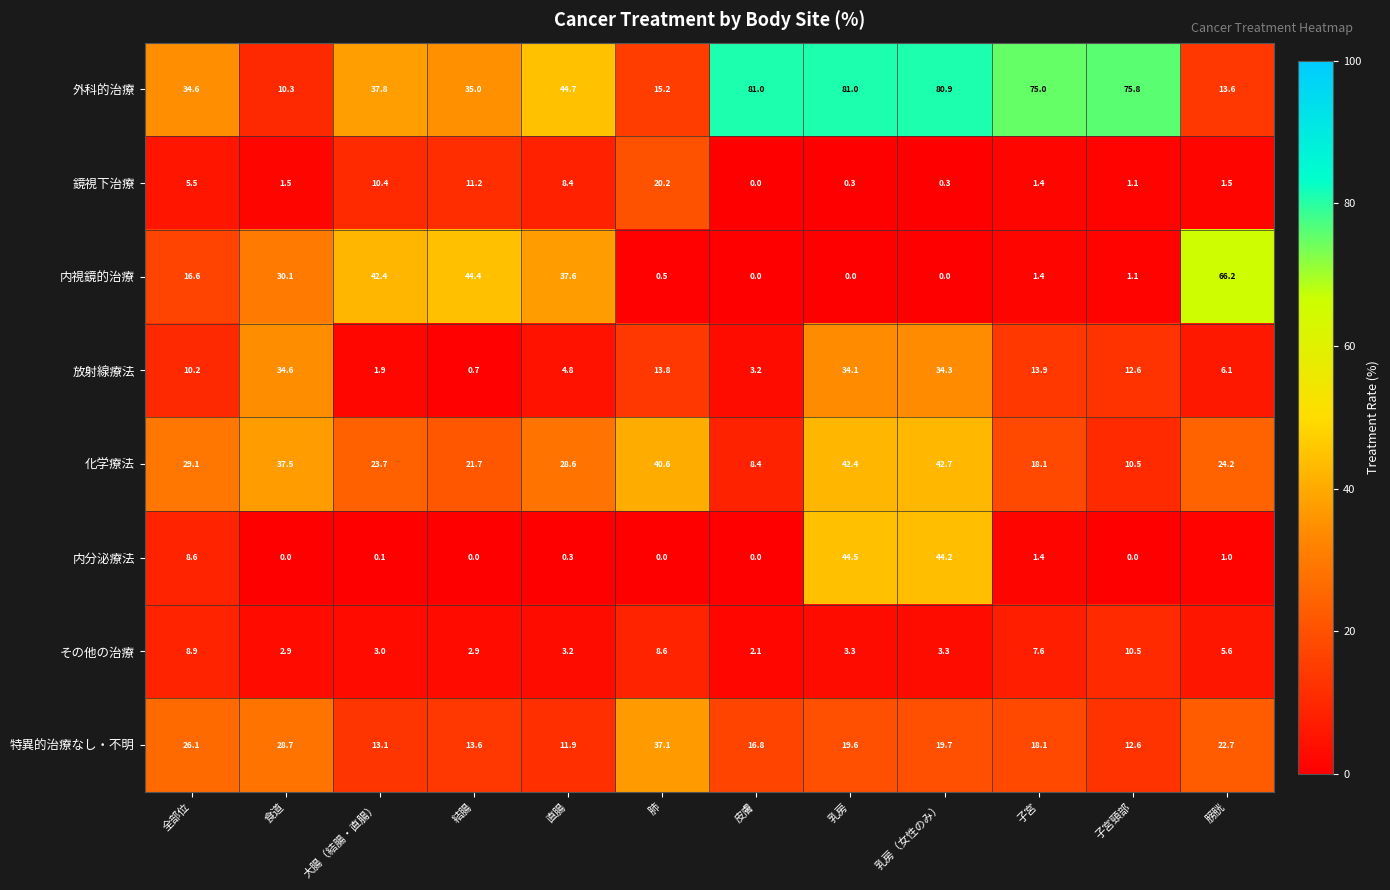

The value of 外科的治療 at 子宮 is 75.0. True or false?

True